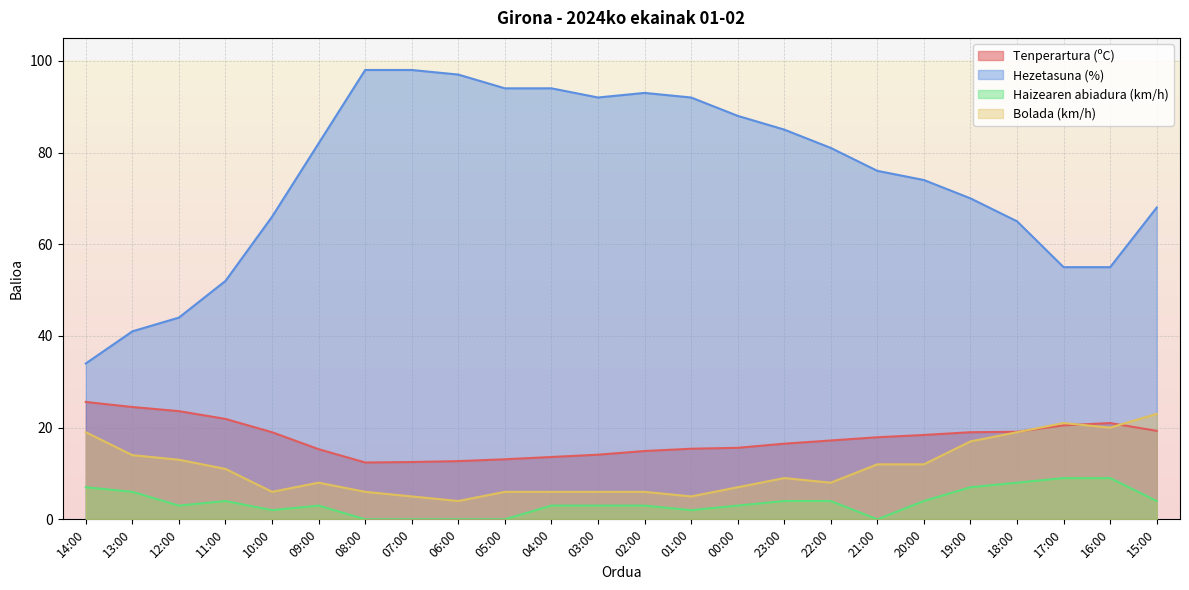

True or false: Haizearen abiadura (km/h) has a value of 2.0 at 09:00.

False